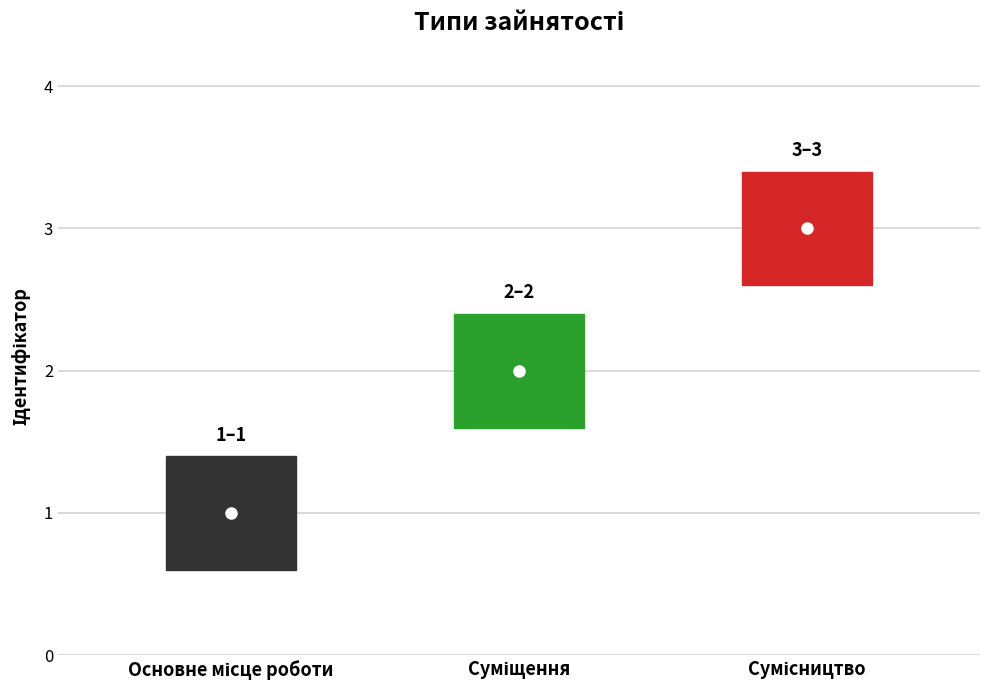

List the labels in order of value, largest first.

Сумісництво, Суміщення, Основне місце роботи